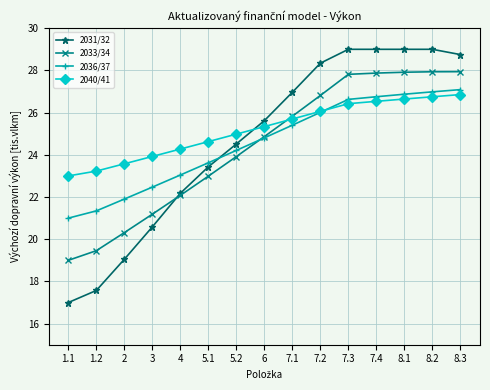

Between 4 and 5.2, which series saw the biggest shift?

2031/32